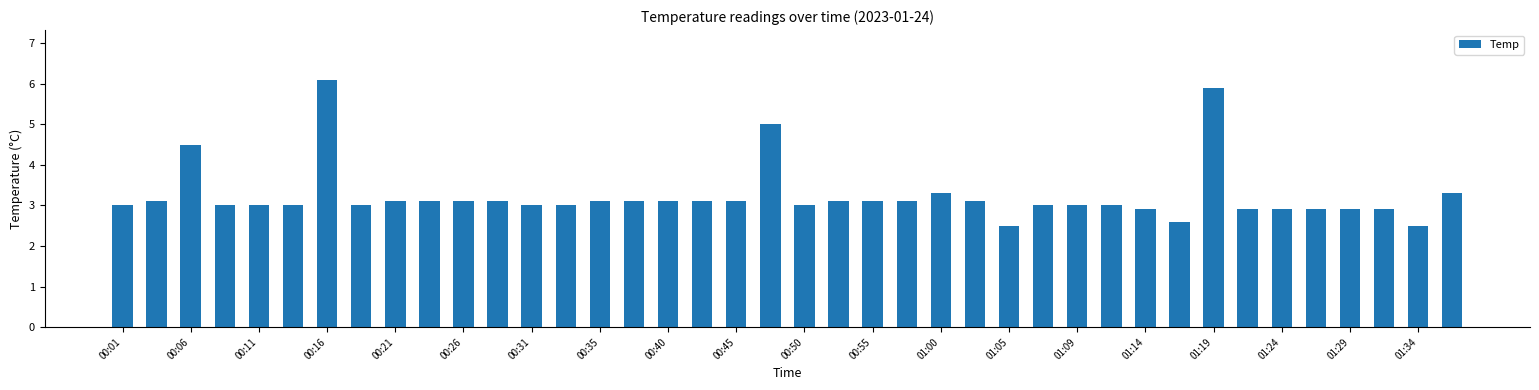

Count the number of data series in this chart.

1